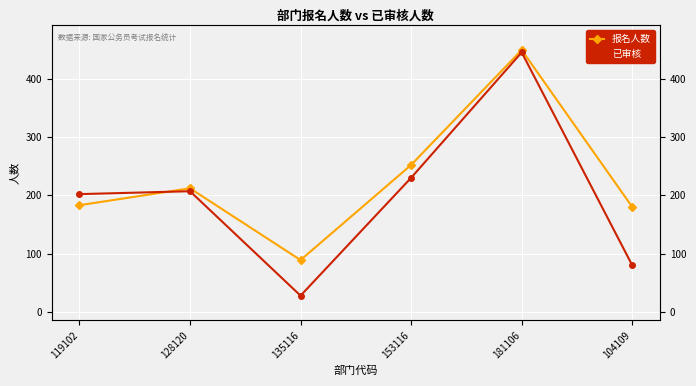

Which label corresponds to the smallest value in the chart?

135116